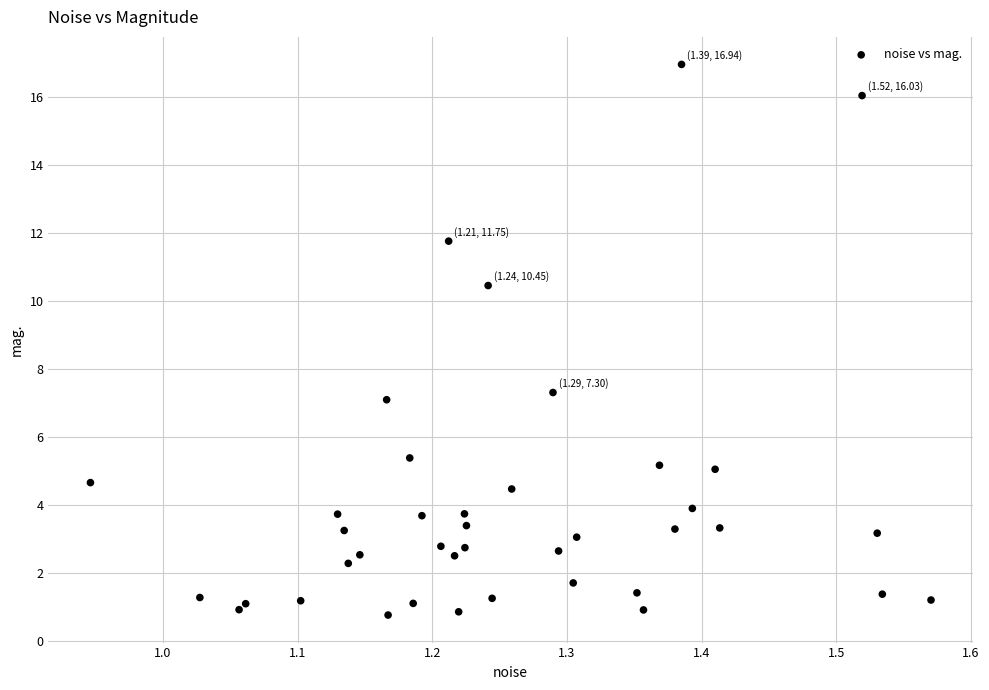

What Y value in the scatter plot is closest to 8?

7.3